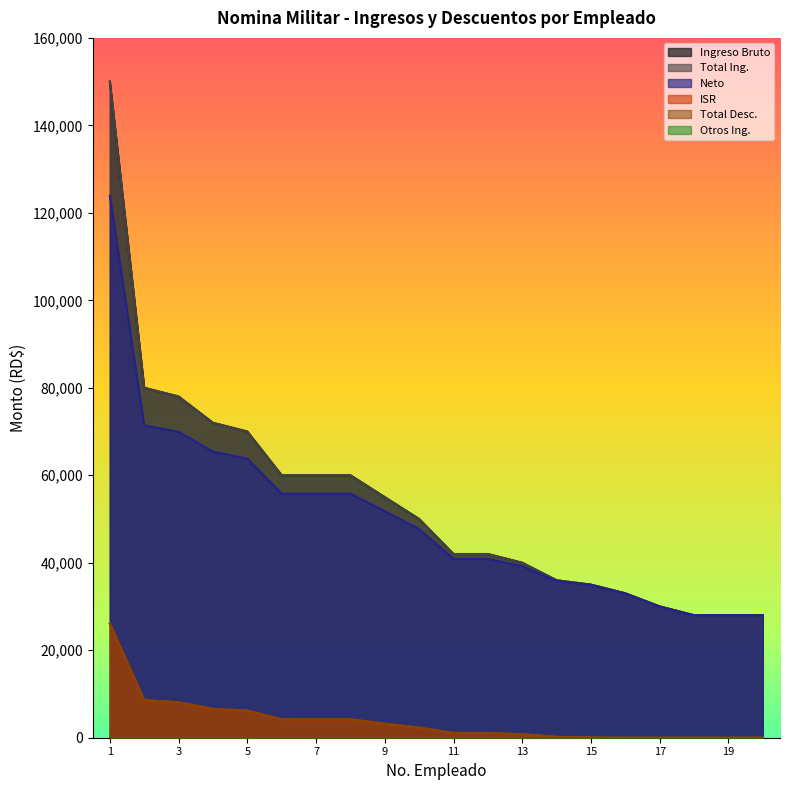

What is the value of the Ingreso Bruto point at the 12th from the left?

42000.0